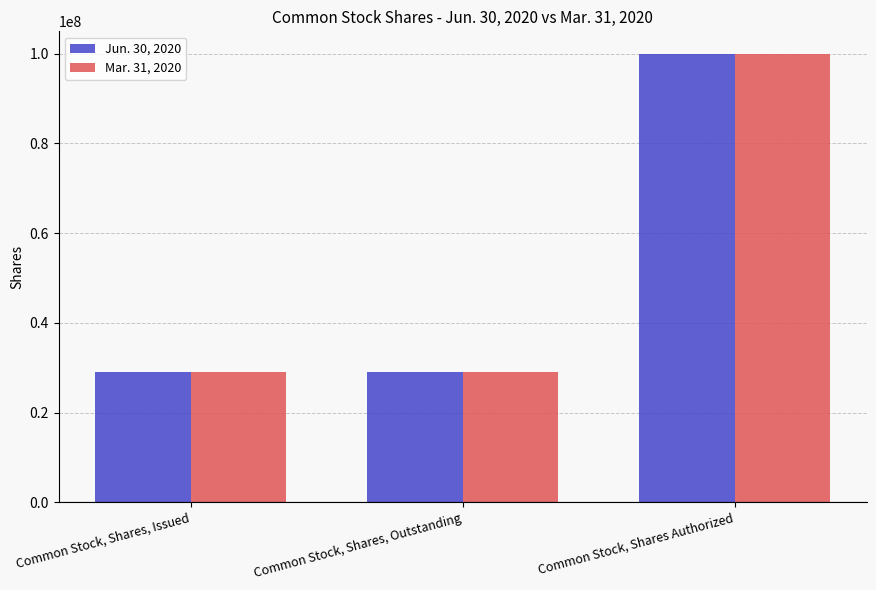

How many values in the Mar. 31, 2020 series exceed 29008818?

1